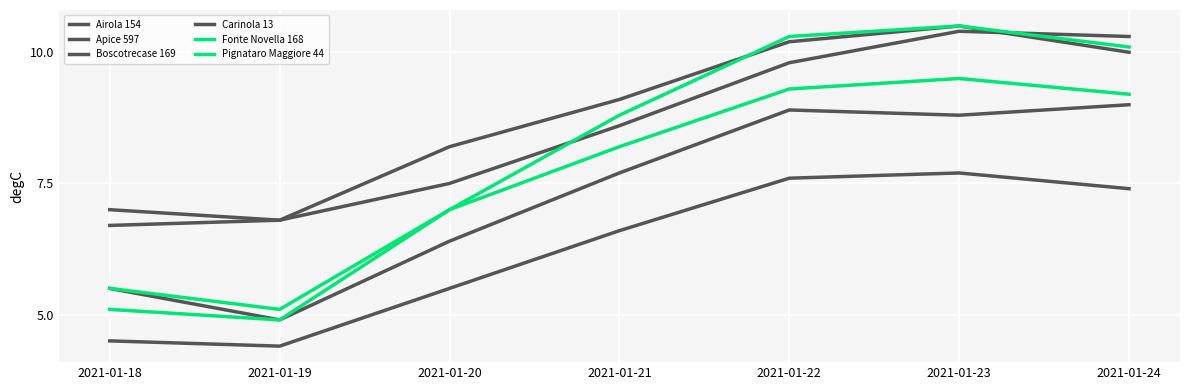

Is this an area chart (filled region under the line)?

No